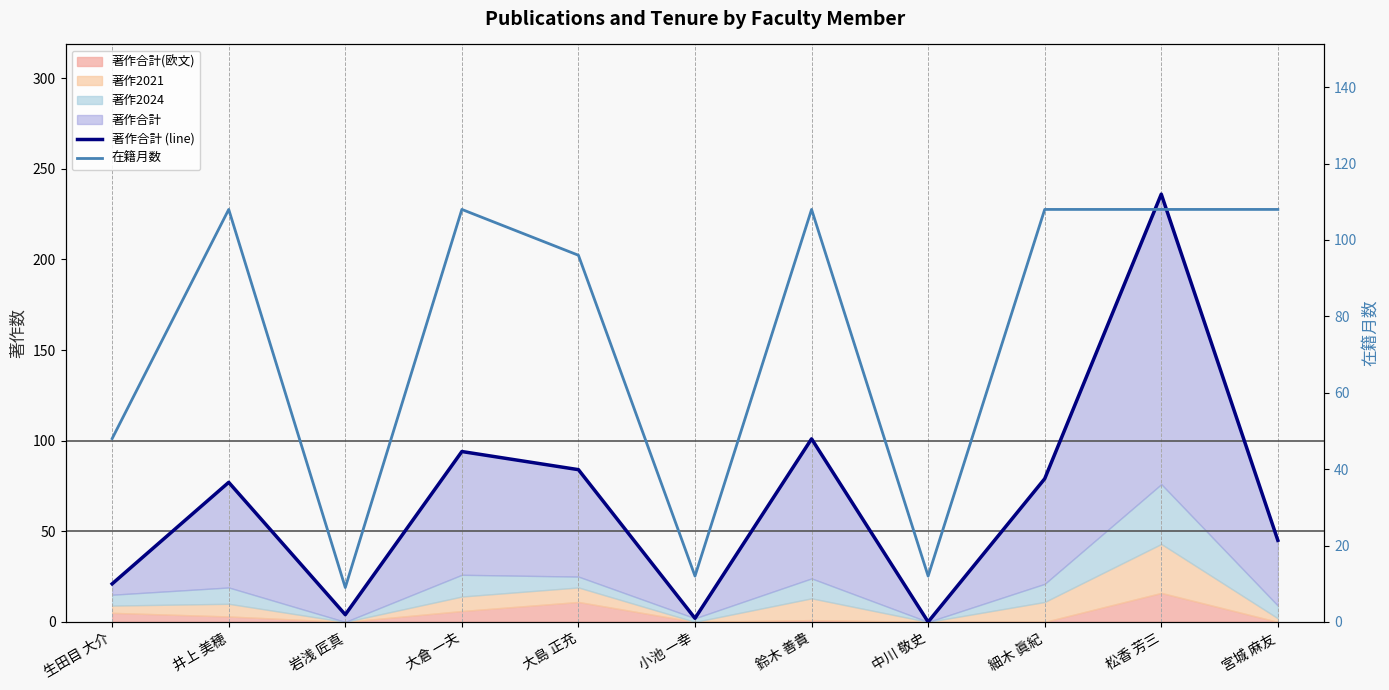

What is the sum of all 在籍月数 values?

825